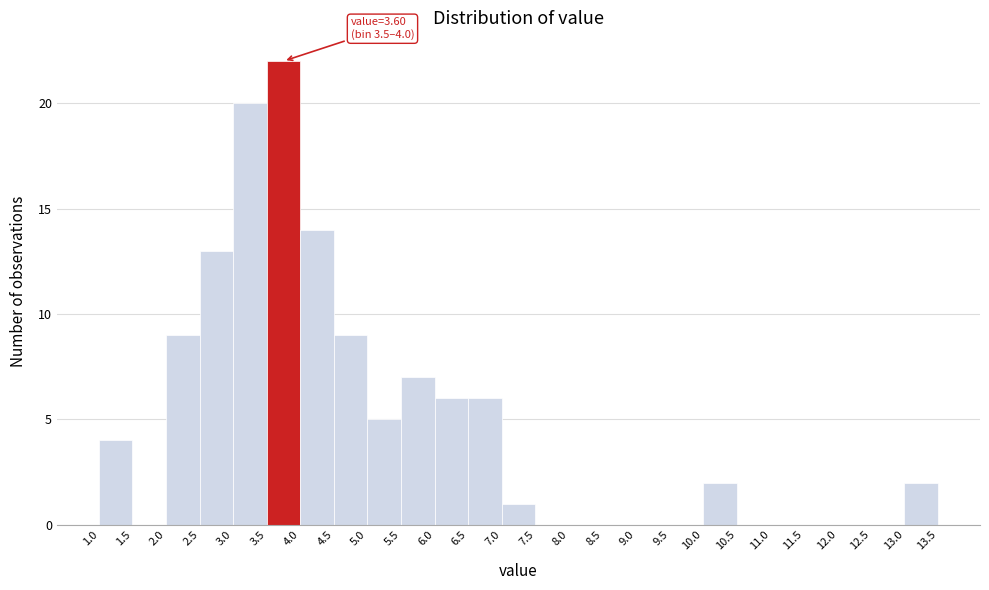

Which range on the x-axis has the tallest bar?

3.5 to 4.0